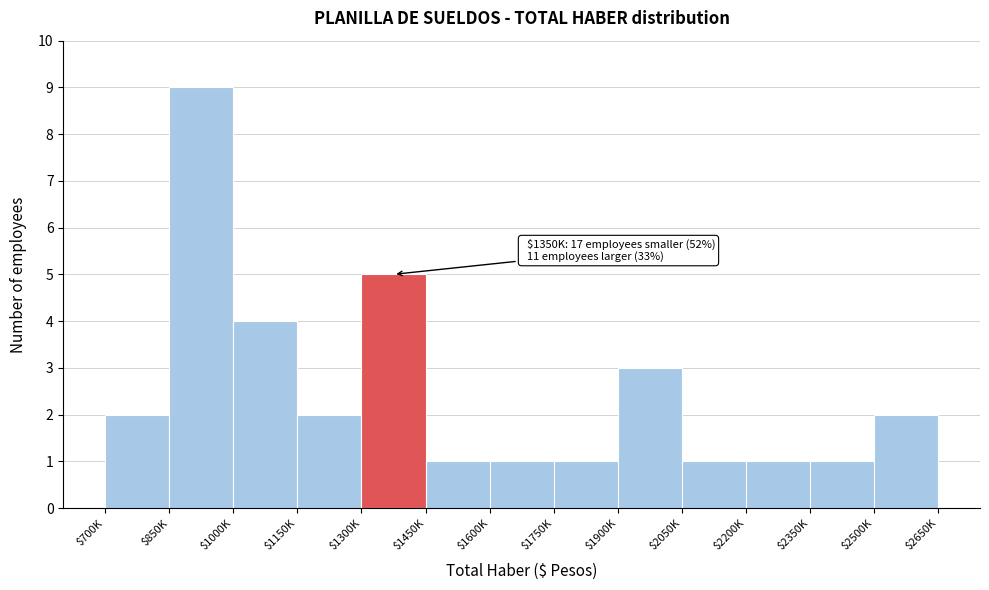

Reading left to right, what are all the values shown in this chart?

2	9	4	2	5	1	1	1	3	1	1	1	2